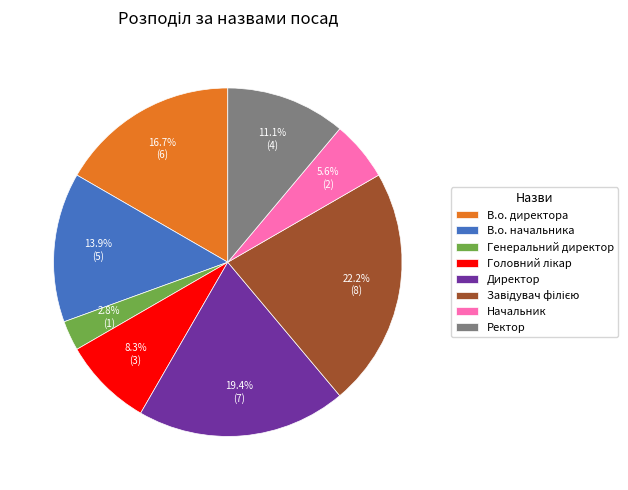

To the nearest percent, what is the difference between the largest and smallest slice percentages?

19%